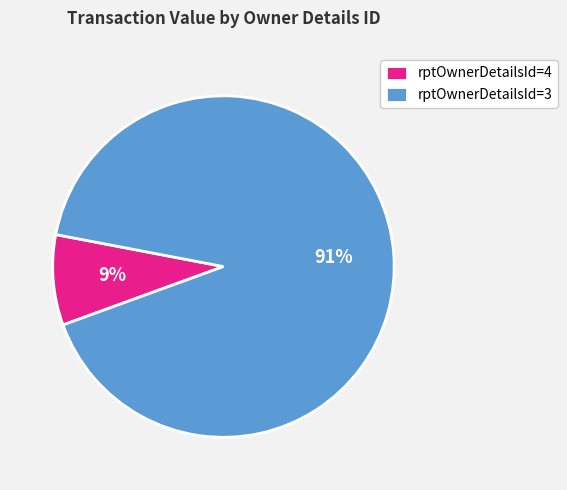

Does any single category account for the majority?

Yes